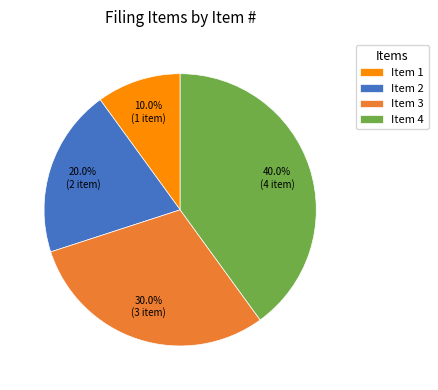

Approximately how many times larger is the value at Item 3 compared to Item 2?

1.5